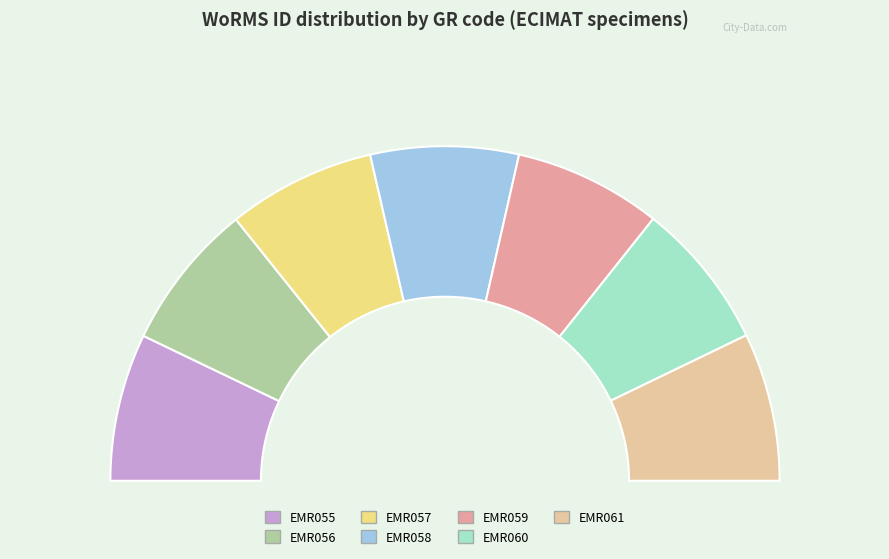

Is EMR060 the majority of the pie?

No